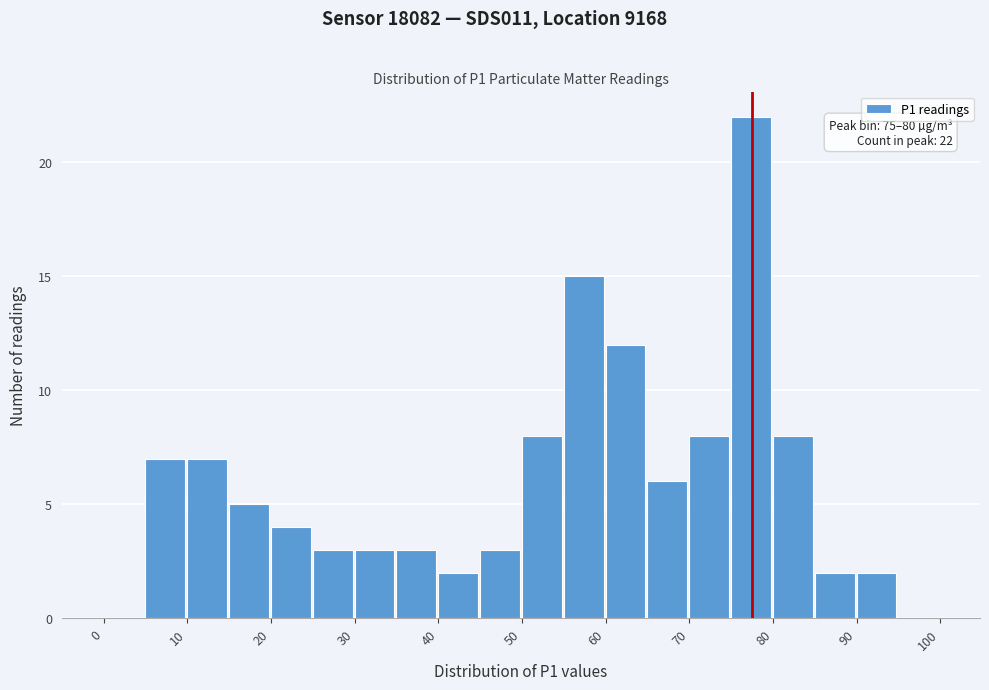

Over which range of the x-axis is the bar tallest?

75 to 80